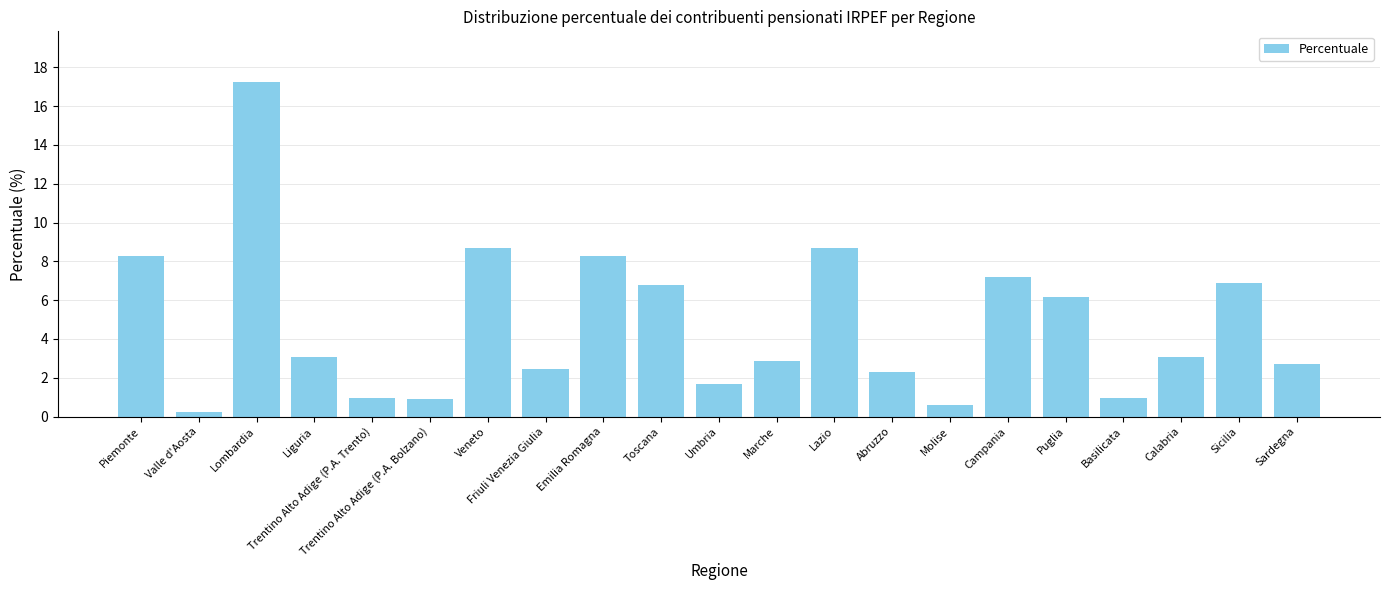

What is the maximum value shown in the chart?

17.3